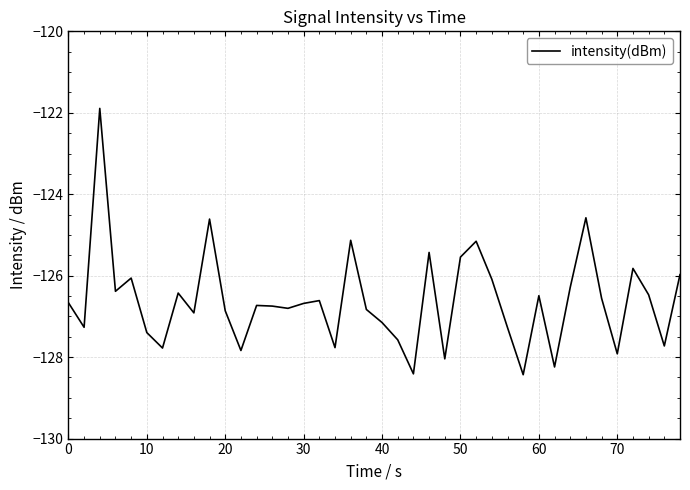

What is the difference between the maximum and minimum values?

6.5